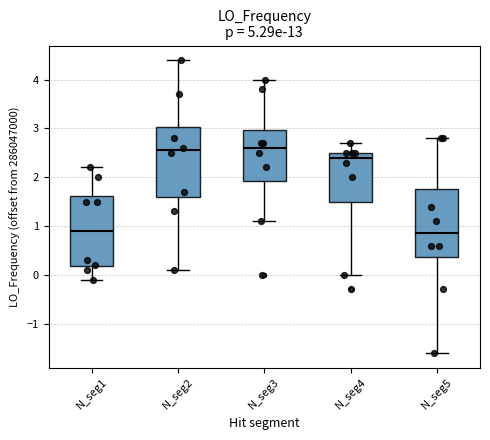

Reading left to right, transcribe this box plot: for each box, give where its median line is, the range the box spans, and where its two whiskers end, as read against the y-axis. The values are not printed on the chart, so give them approximately, as read against the axis.

N_seg1: median 0.9, box 0.2 to 1.6, whiskers -0.1 to 2.2
N_seg2: median 2.6, box 1.6 to 3.0, whiskers 0.1 to 4.4
N_seg3: median 2.6, box 1.9 to 3.0, whiskers 1.1 to 4.0
N_seg4: median 2.4, box 1.5 to 2.5, whiskers 0.0 to 2.7
N_seg5: median 0.9, box 0.4 to 1.7, whiskers -1.6 to 2.8